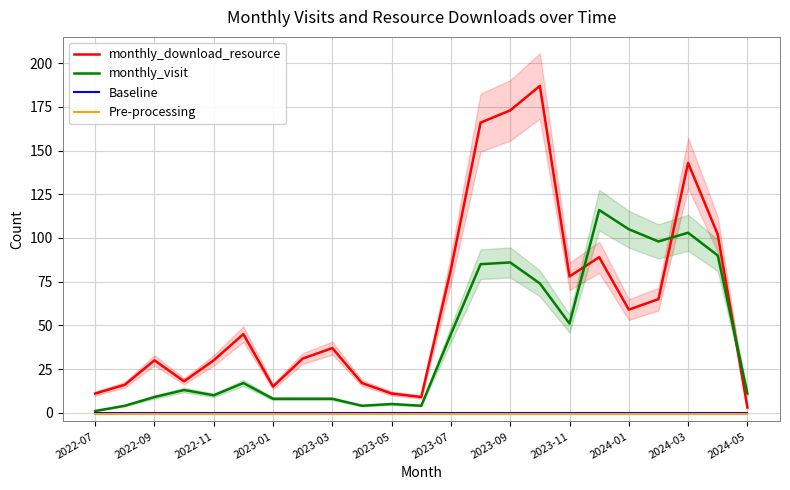

List the series in order of their peak value, lowest first.

Pre-processing, Baseline, monthly_visit, monthly_download_resource